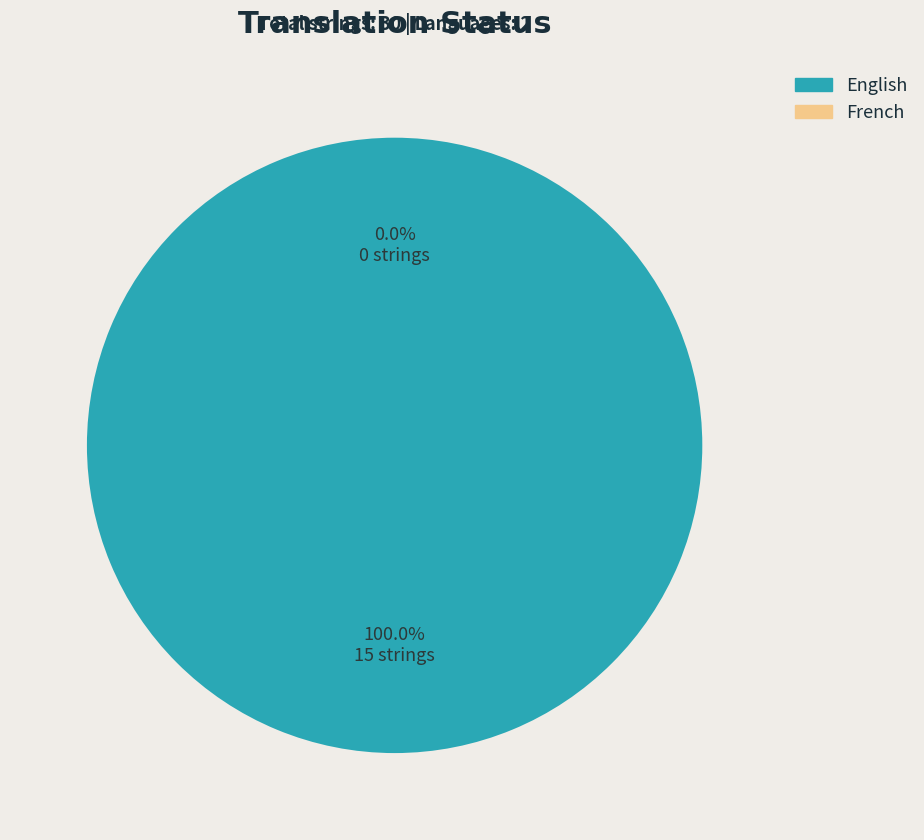

True or false: French accounts for 0% of the total.

True